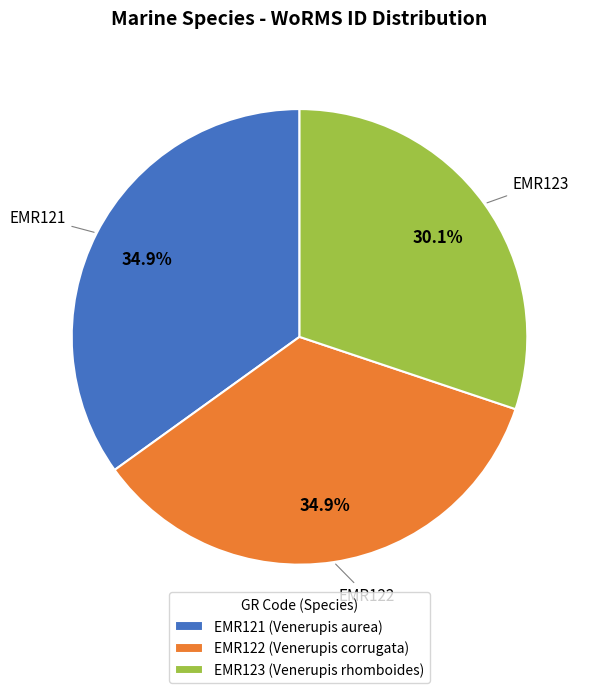

Which slice is the smallest?

EMR123